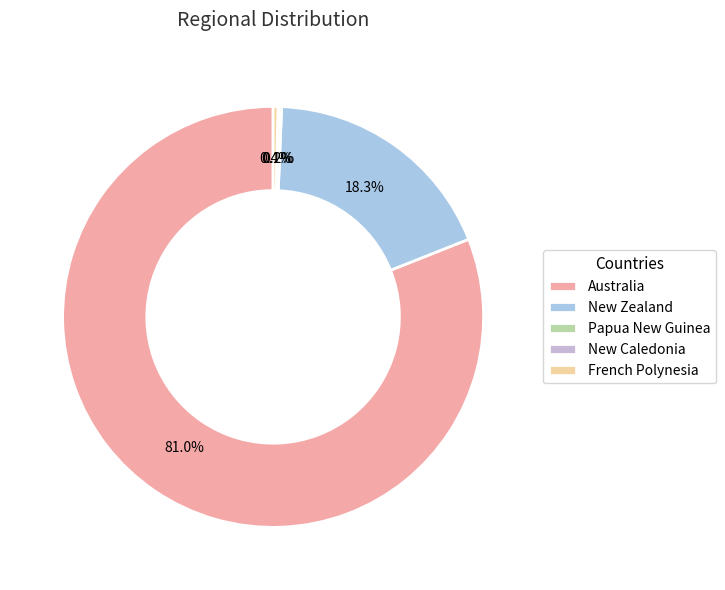

Is there a majority slice in this chart?

Yes